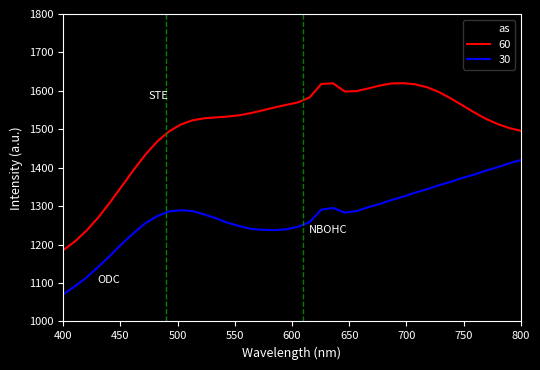

List the series in order of their peak value, highest first.

60, 30, as